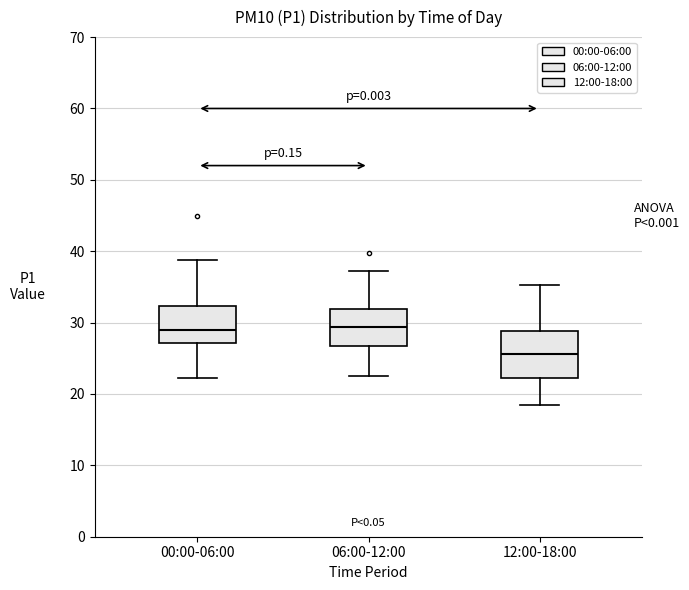

Where is the upper edge of the box for 12:00-18:00 on the y-axis? The values are not printed on the chart, so give them approximately, as read against the axis.

29